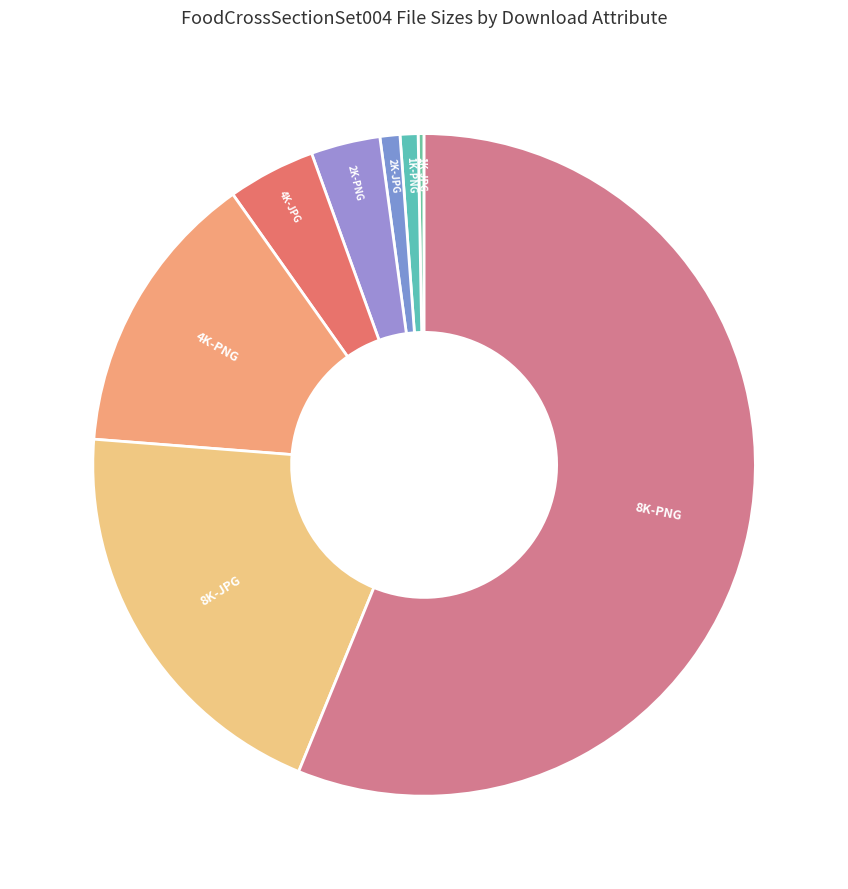

Which has a higher value, 4K-PNG or 8K-PNG?

8K-PNG